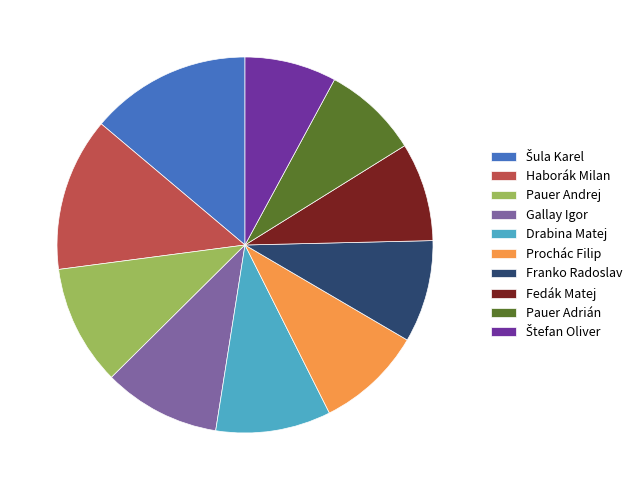

True or false: Gallay Igor accounts for 22% of the total.

False